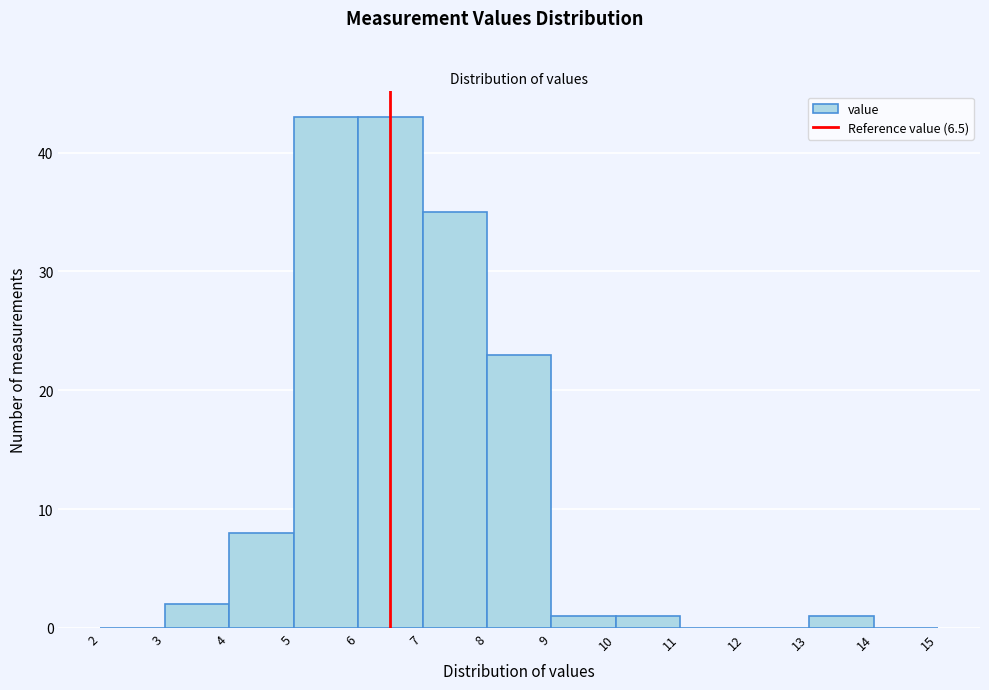

Reading left to right, list every bar in this chart as the range it spans on the x-axis followed by its height. The values are not printed on the chart, so give them approximately, as read against the axis.

2 to 3: 0
3 to 4: 2
4 to 5: 8
5 to 6: 43
6 to 7: 43
7 to 8: 35
8 to 9: 23
9 to 10: 1
10 to 11: 1
11 to 12: 0
12 to 13: 0
13 to 14: 1
14 to 15: 0